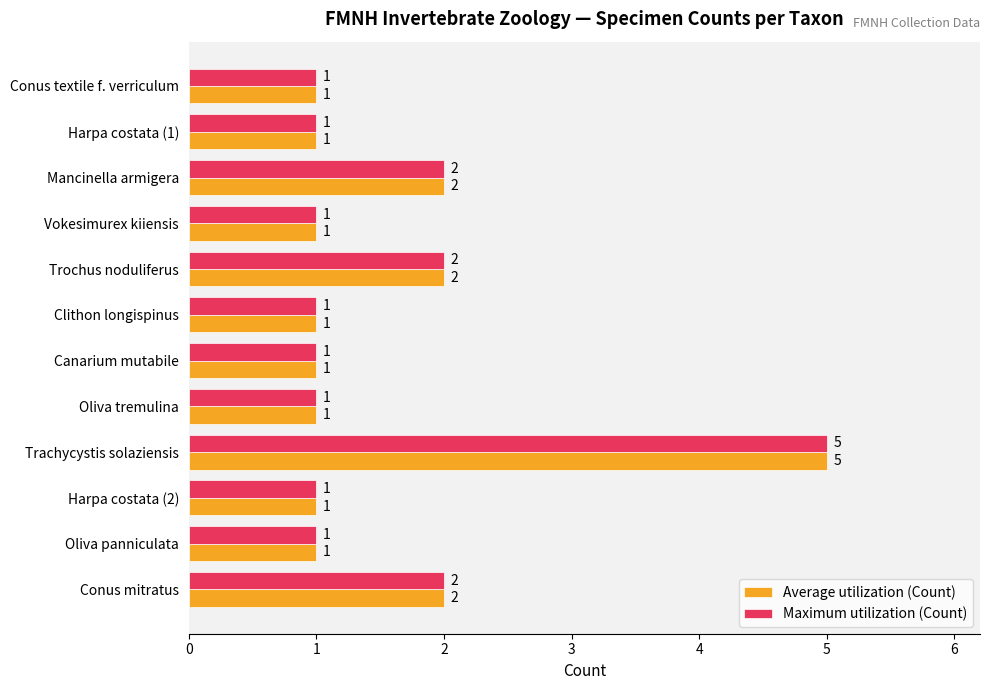

At which category is the sum across all series the highest?

Trachycystis solaziensis